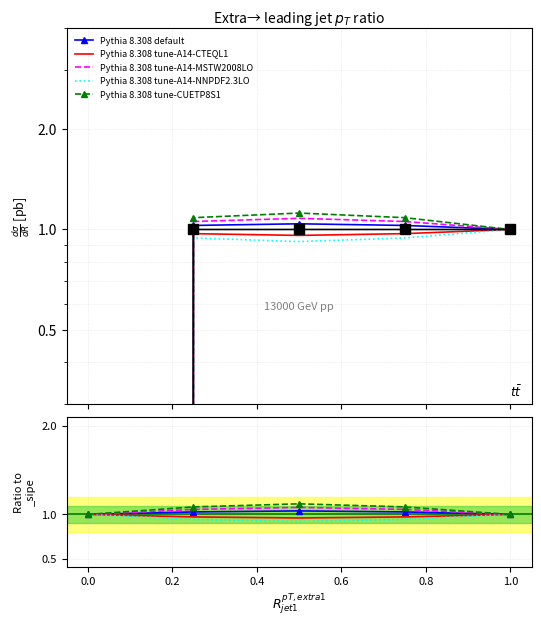

Reading left to right, extract all data points from this chart.

Pythia 8.308 default: 1.0	1.0	1.0	1.0	1.0
Pythia 8.308 tune-A14-CTEQL1: 1.0	1.0	1.0	1.0	1.0
Pythia 8.308 tune-A14-MSTW2008LO: 1.0	1.1	1.1	1.1	1.0
Pythia 8.308 tune-A14-NNPDF2.3LO: 1.0	0.9	0.9	0.9	1.0
Pythia 8.308 tune-CUETP8S1: 1.0	1.1	1.1	1.1	1.0